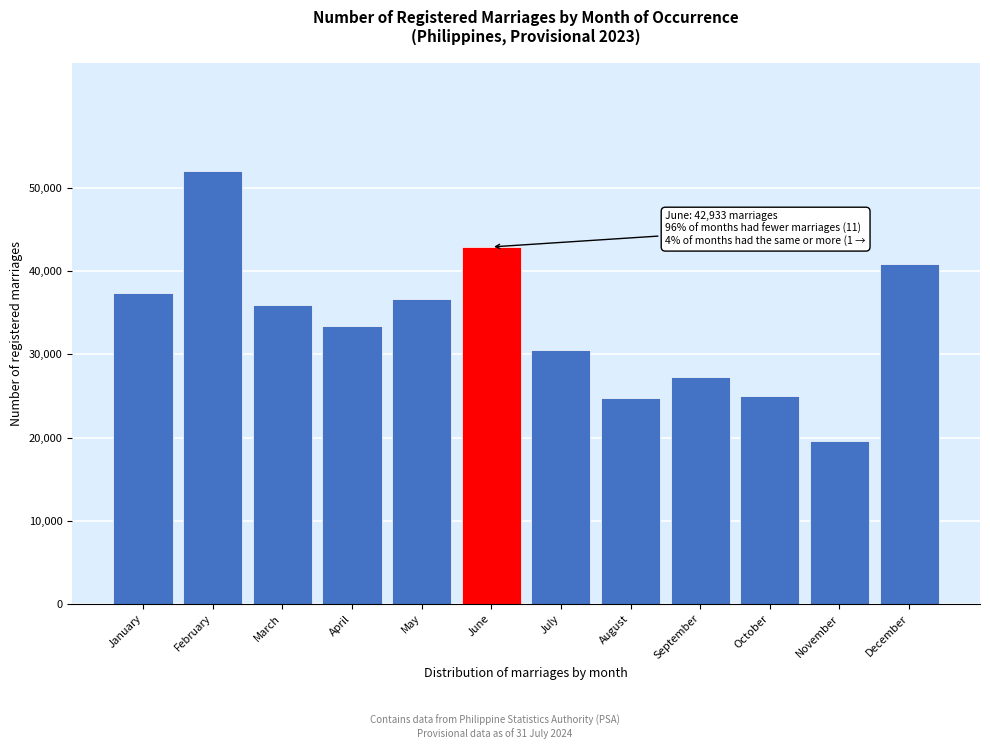

The value at July is 40262. True or false?

False